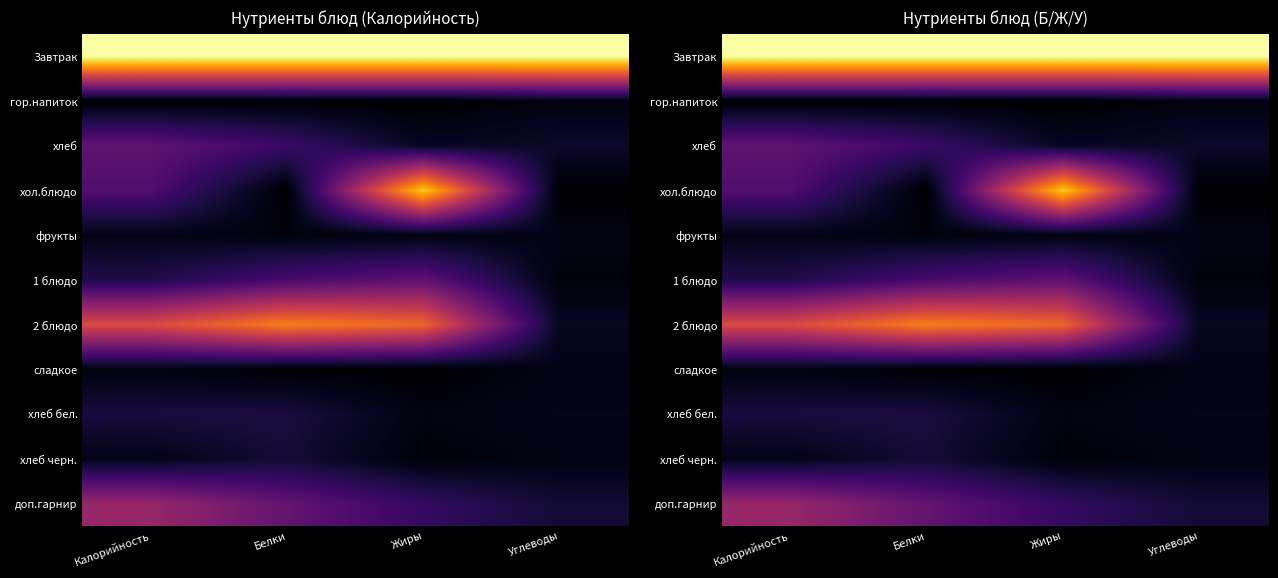

Between Калорийность and Белки, which series saw the biggest shift?

хол.блюдо